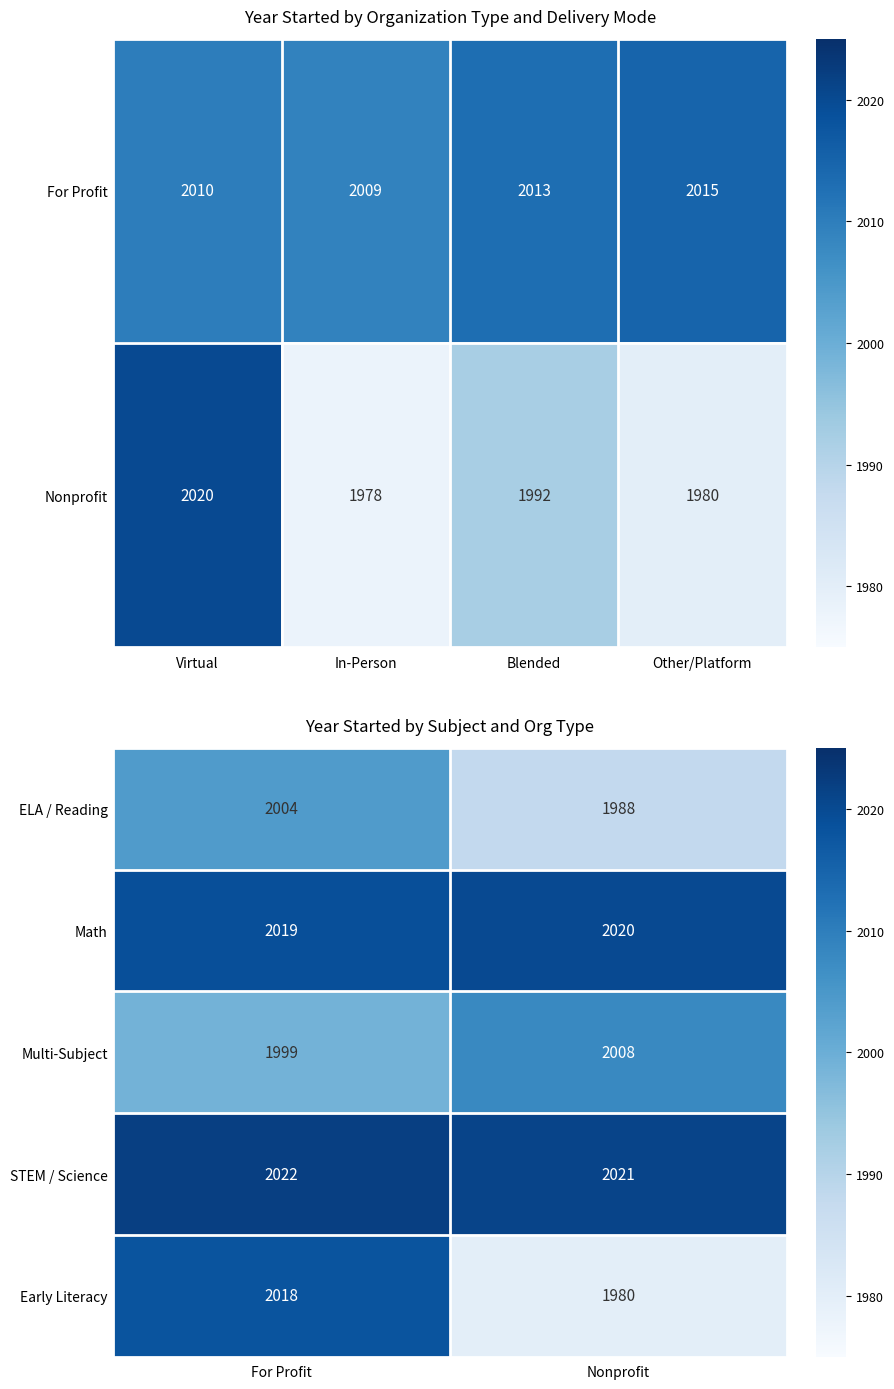

List the labels in order of Math value, smallest first.

For Profit, Nonprofit